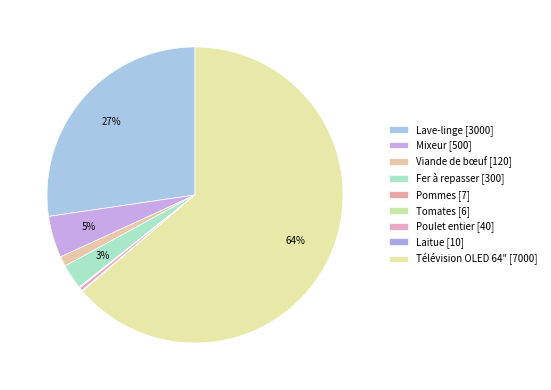

Is it true that Lave-linge is 36% of the pie?

False